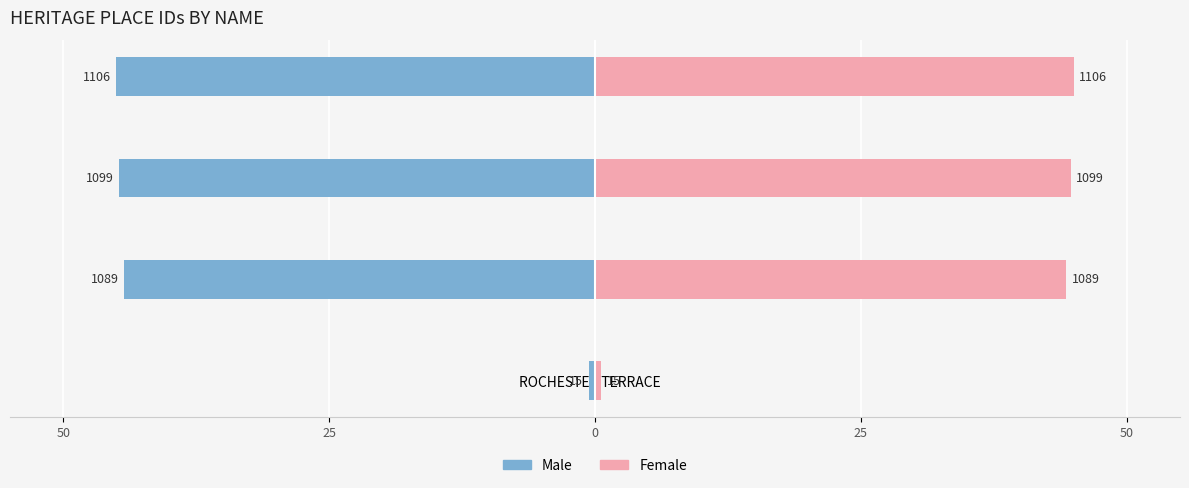

Between LINDEN and ROCHESTER TERRACE, which is larger?

ROCHESTER TERRACE